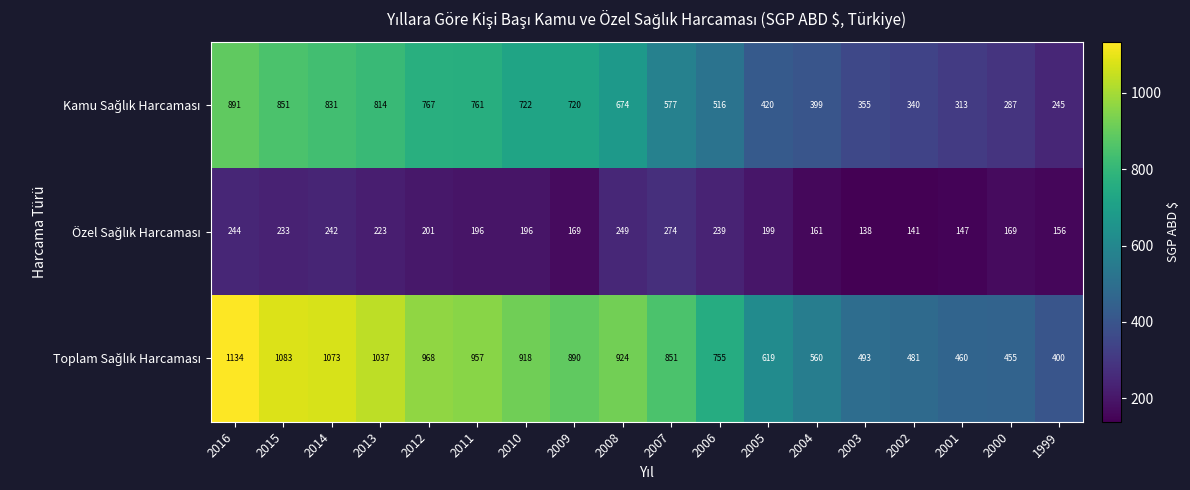

What is the smallest value displayed?

138